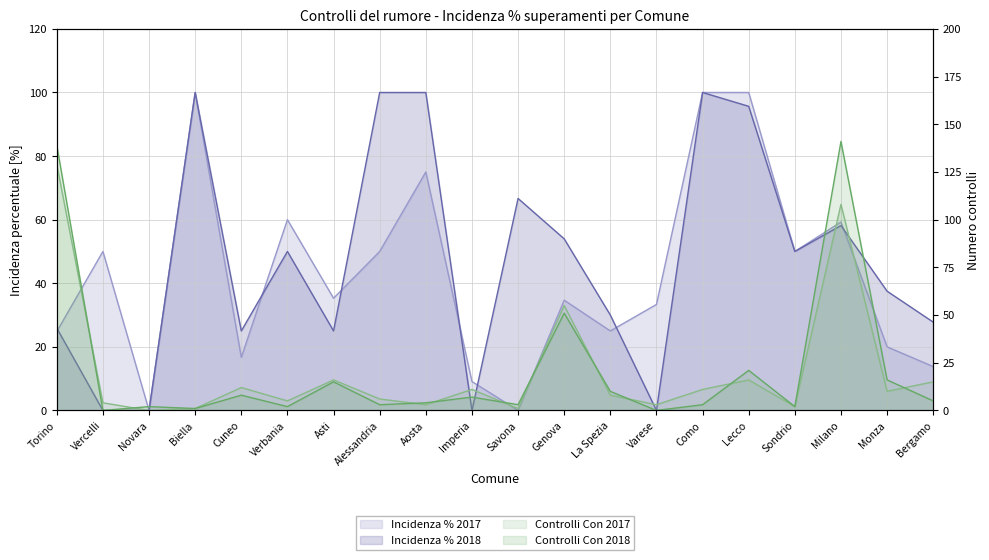

The value of Incidenza % 2018 at Savona is 66.7. True or false?

True